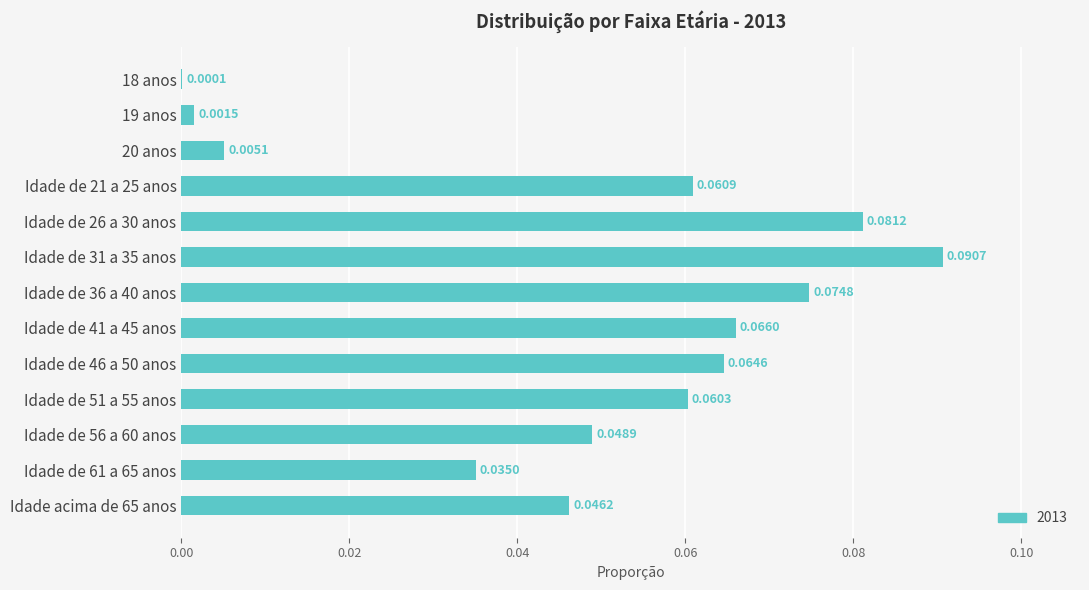

Which has a higher value, Idade de 36 a 40 anos or Idade de 61 a 65 anos?

Idade de 36 a 40 anos